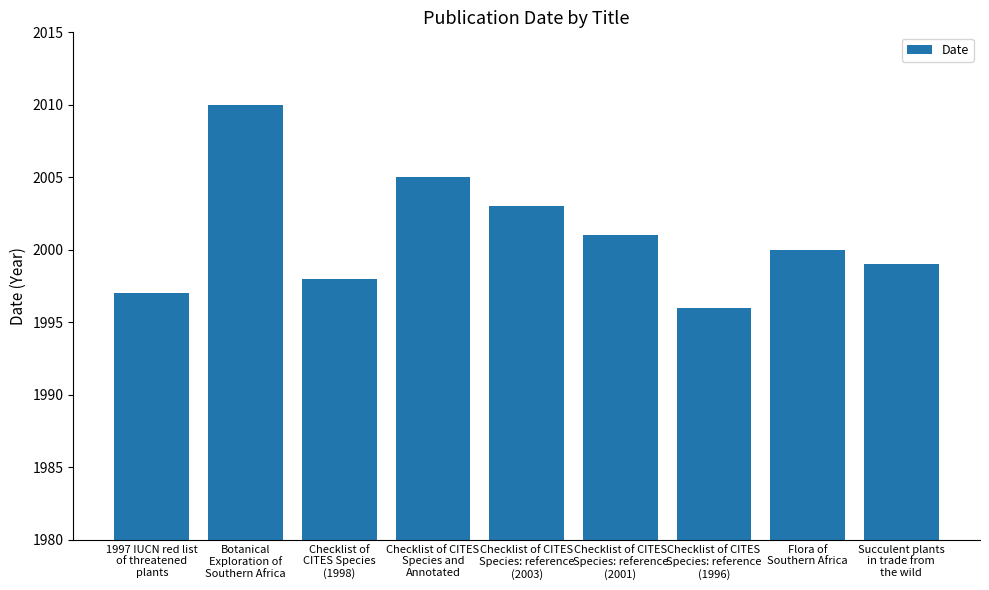

Rank the categories by value from lowest to highest.

Checklist of CITES
Species: reference
(1996), 1997 IUCN red list
of threatened
plants, Checklist of
CITES Species
(1998), Succulent plants
in trade from
the wild, Flora of
Southern Africa, Checklist of CITES
Species: reference
(2001), Checklist of CITES
Species: reference
(2003), Checklist of CITES
Species and
Annotated, Botanical
Exploration of
Southern Africa